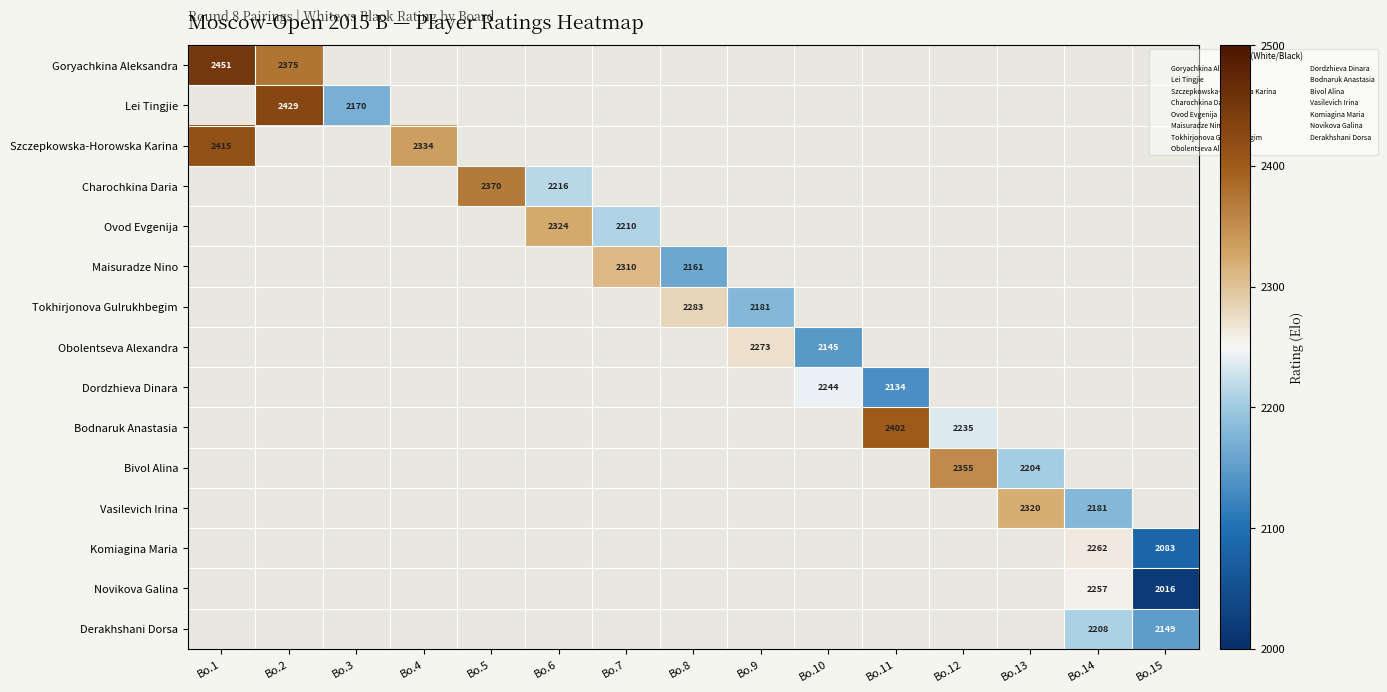

Where is Szczepkowska-Horowska Karina nearest to the value 2374?

Bo.4